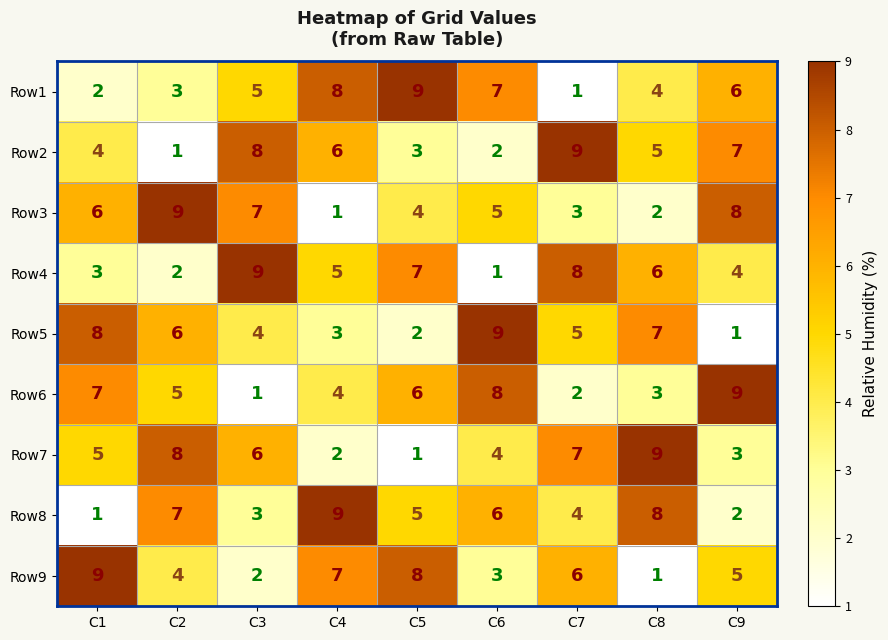

Is it true that Row5 equals 6 at C3?

False